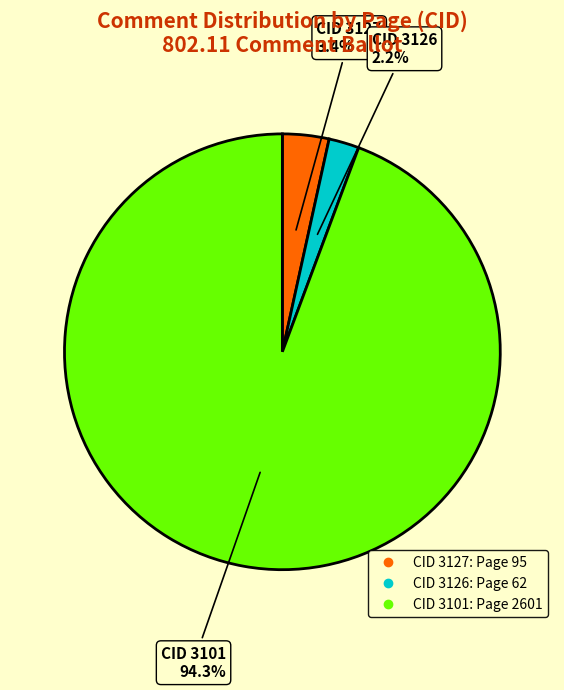

Does any single category account for the majority?

Yes